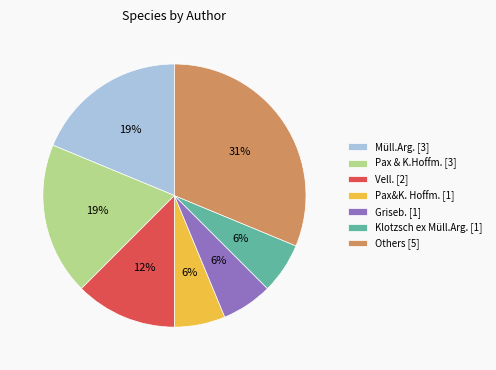

Approximately how many times larger is the value at Vell. [2] compared to Griseb. [1]?

2.0